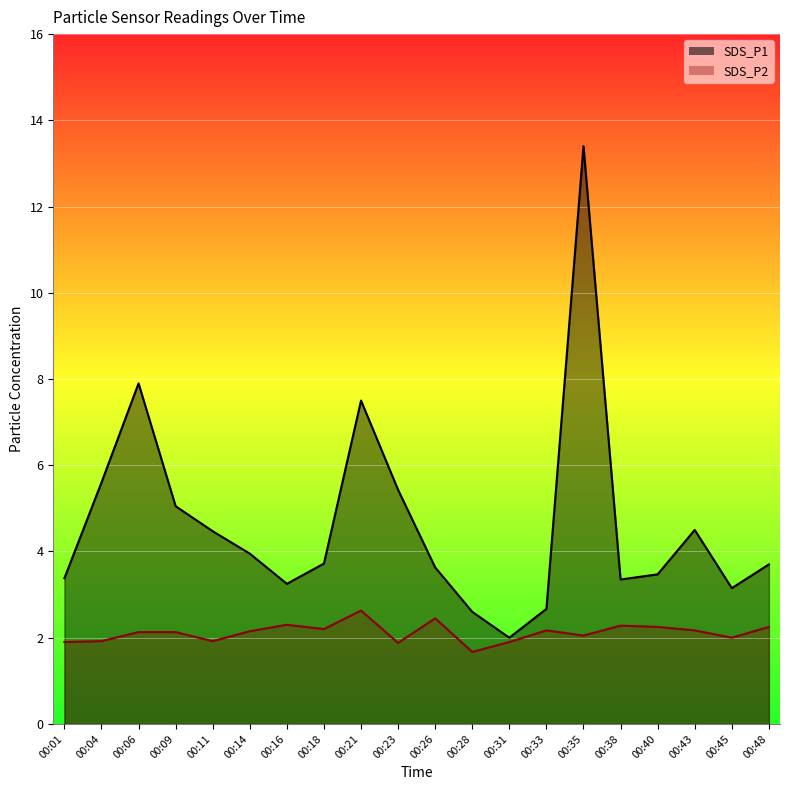

What is the total value across all series at 00:40?

5.7